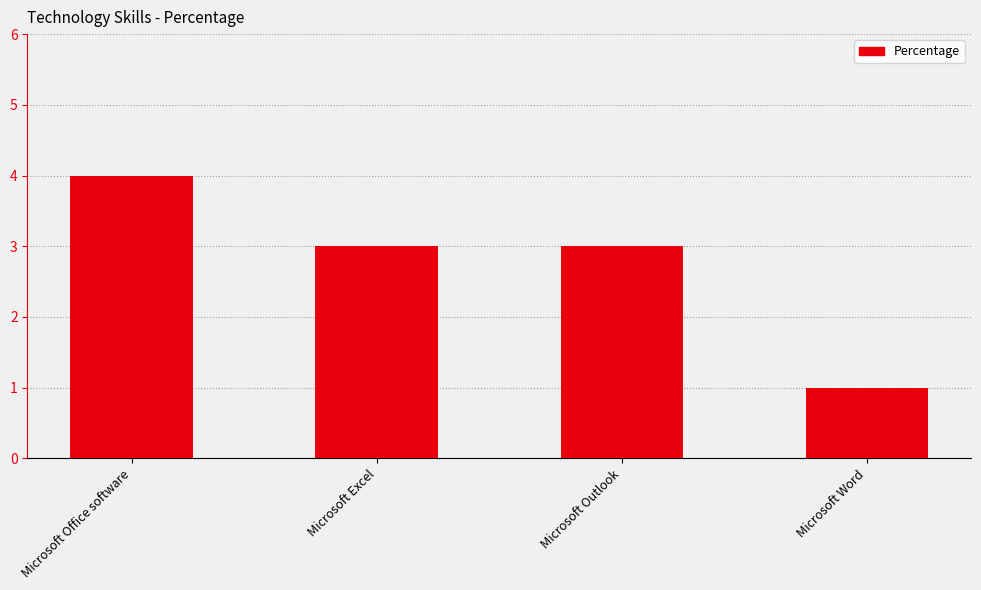

Which has a higher value, Microsoft Word or Microsoft Office software?

Microsoft Office software